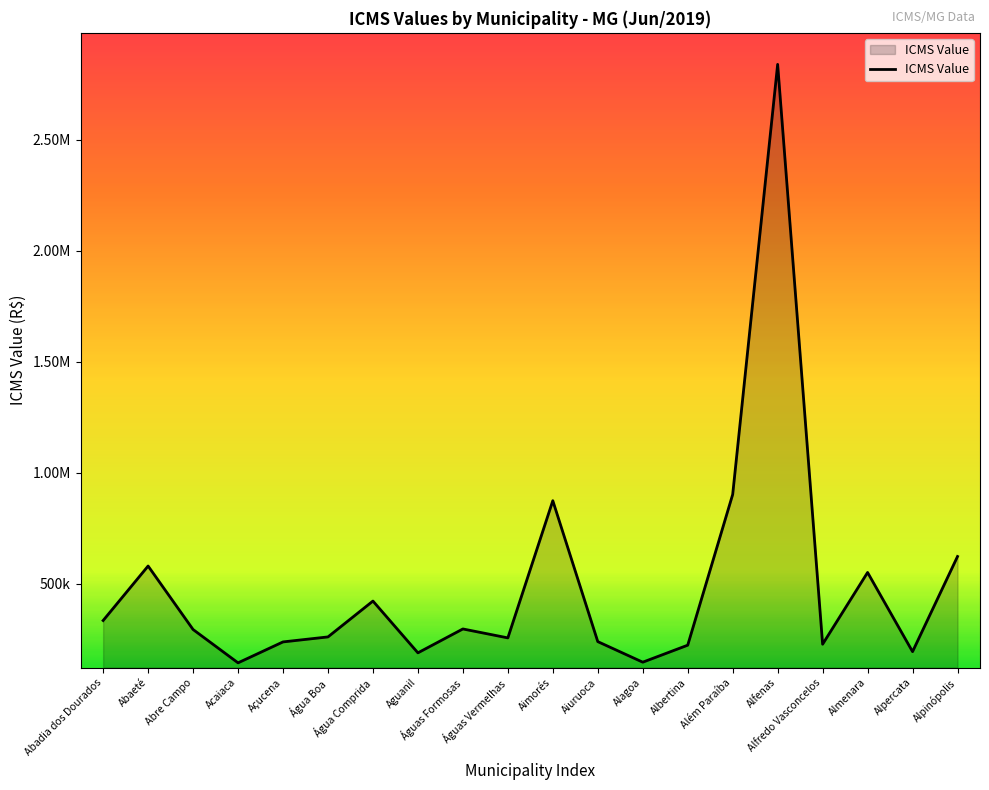

What is the label of the 12th point from the right?

Águas Formosas